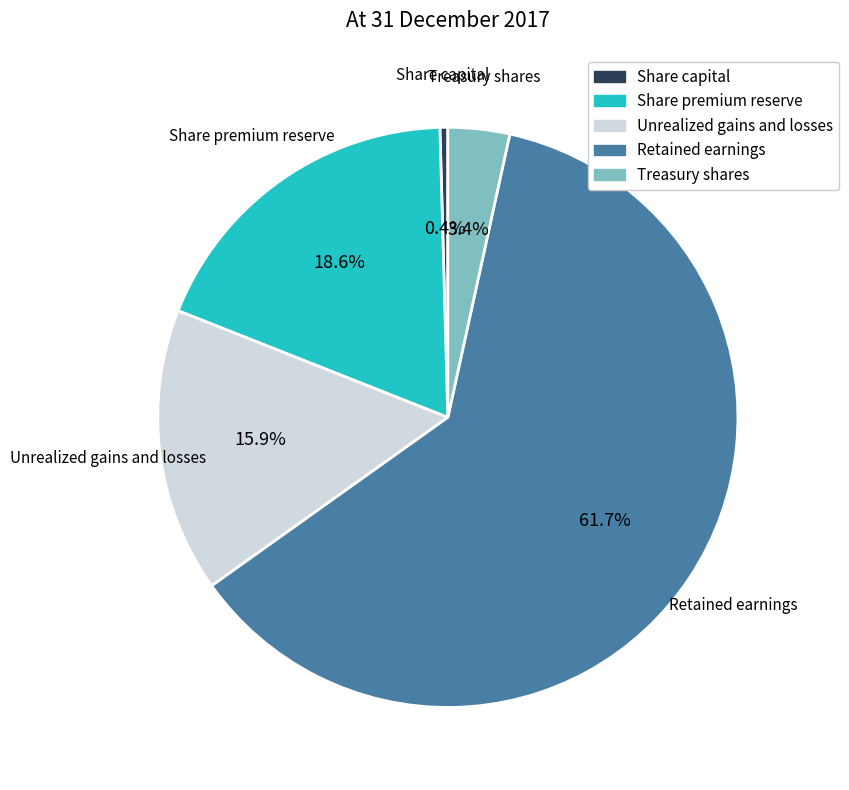

Do Unrealized gains and losses and Treasury shares together represent more than half of the pie?

No